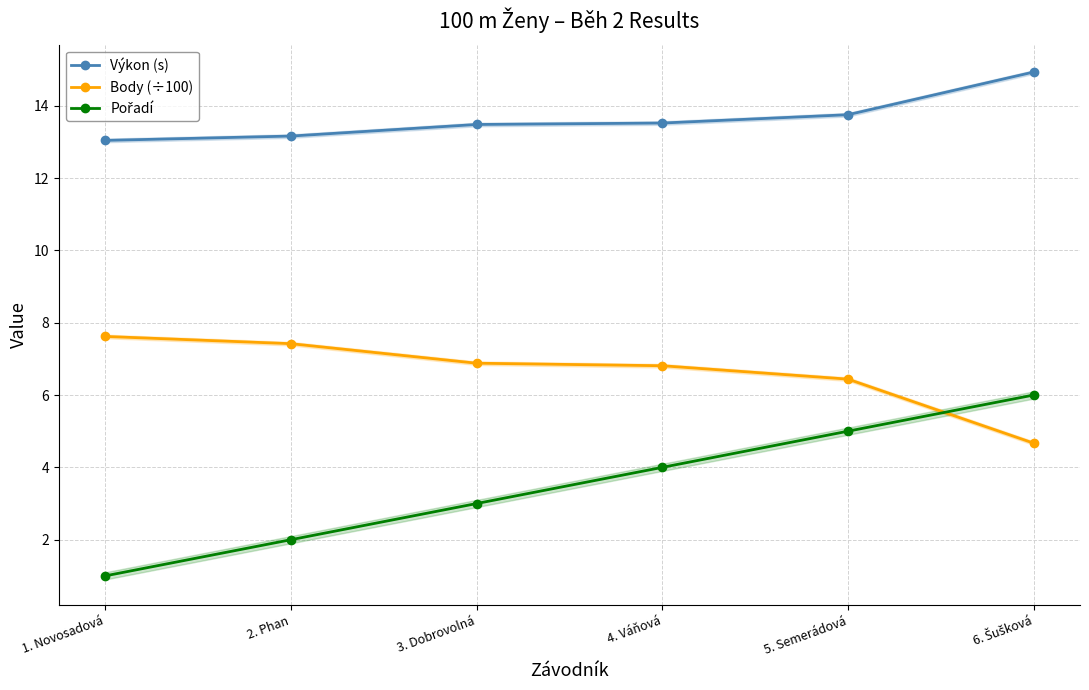

Between 1. Novosadová and 4. Váňová, which is larger?

4. Váňová